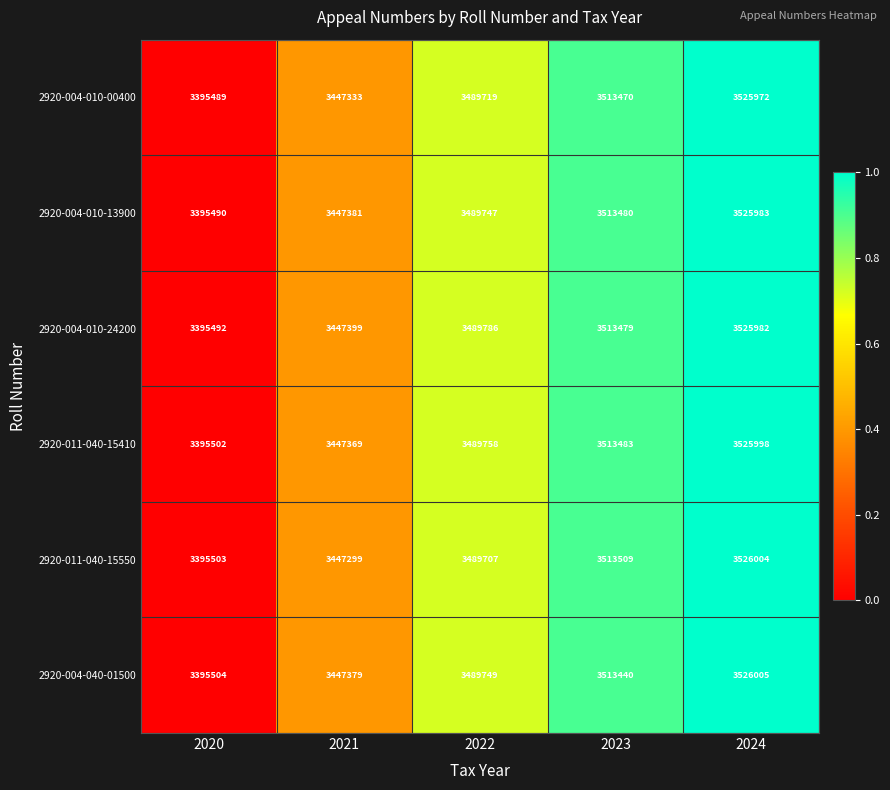

Which series changed the most between 2020 and 2021?

2920-004-010-24200